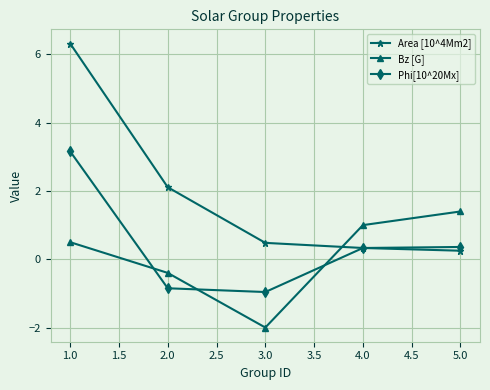

At which category does the chart reach its minimum across all series?

3.0